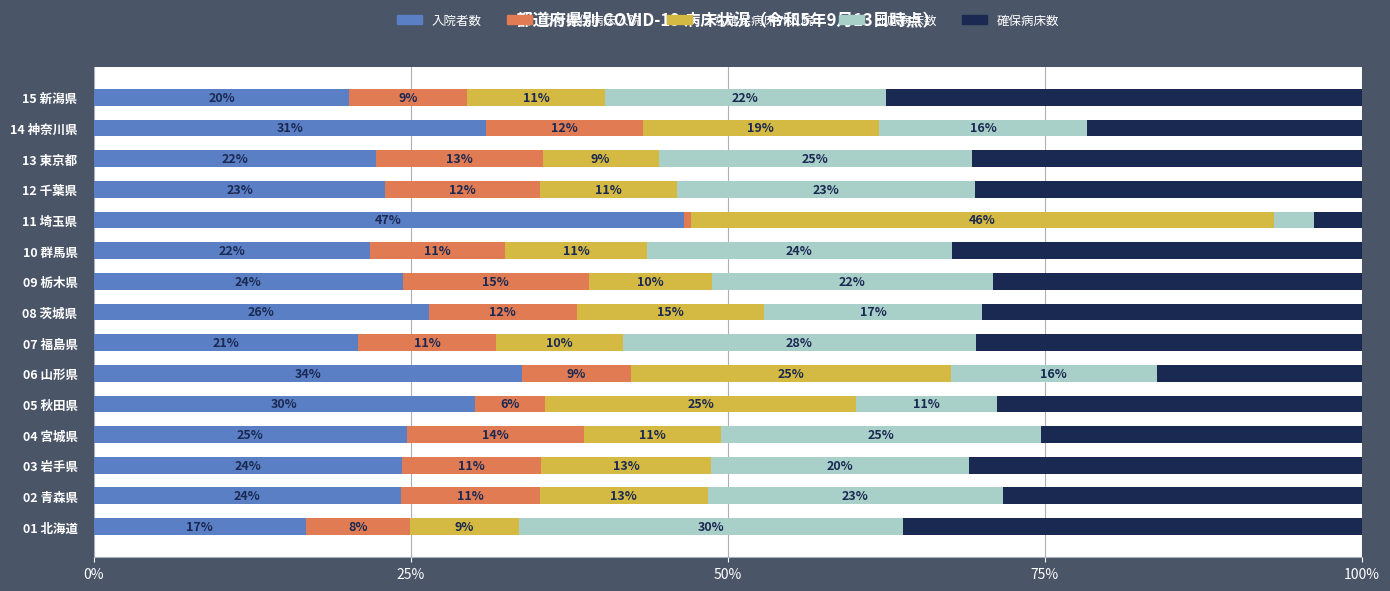

What are all the series names shown in the legend?

入院者数, うち確保病床入院, うち確保病床外入院, 即応病床数, 確保病床数